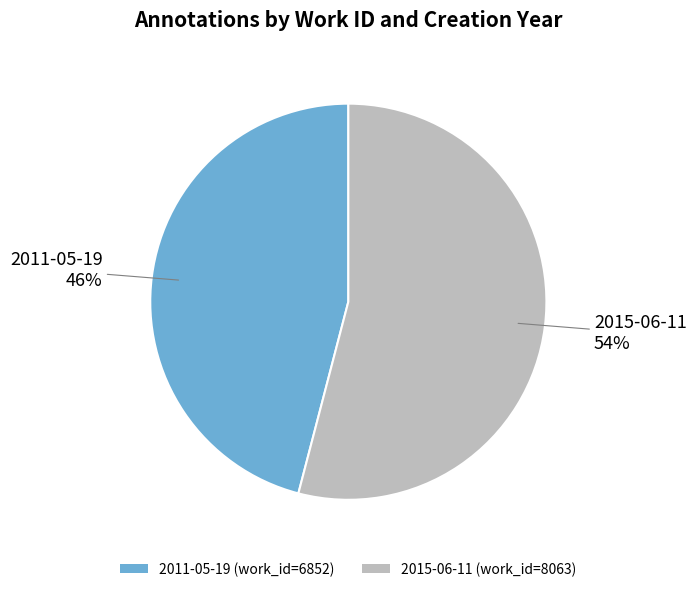

Which has a higher value, 2015-06-11 or 2011-05-19?

2015-06-11